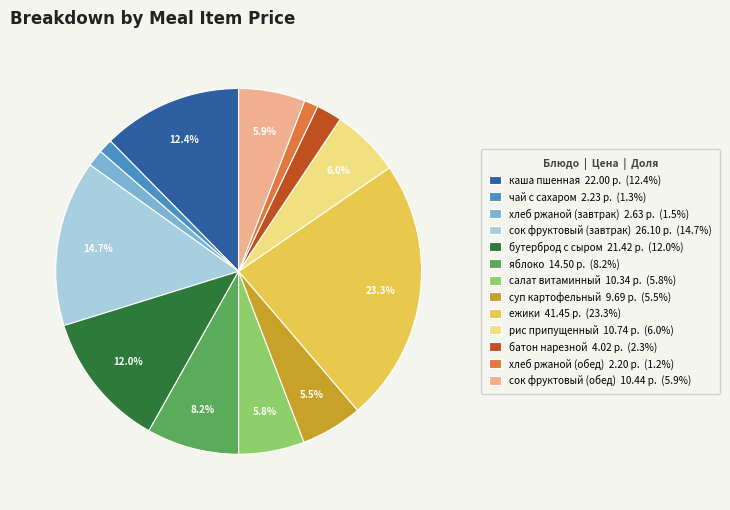

Is it true that чай с сахаром is 1% of the pie?

True